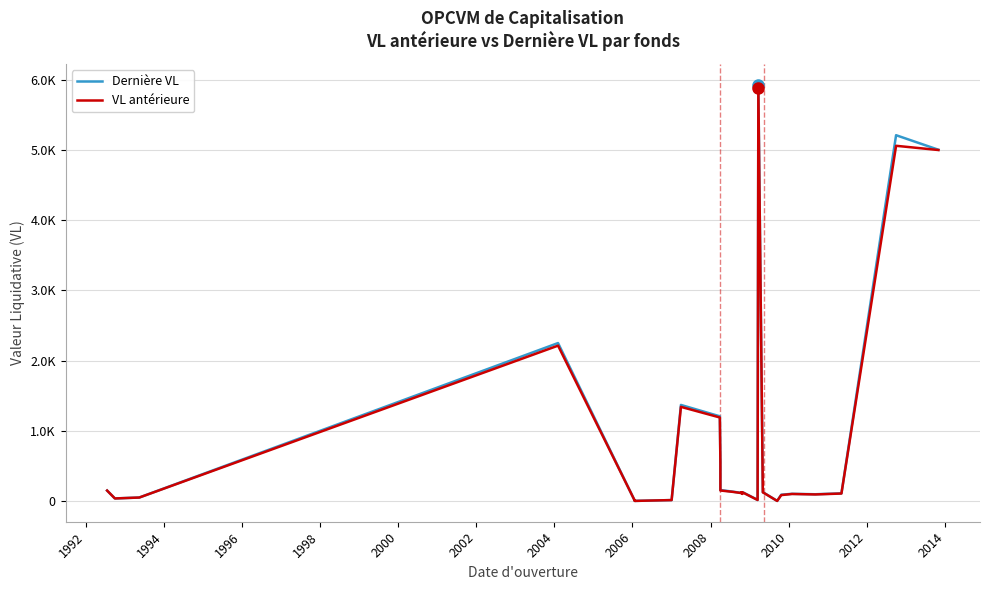

Reading left to right, what are all the values shown in this chart?

Dernière VL: 148.7	36.5	49.6	2250.2	1.9	2.2	1.3	13.1	1368.3	1206.6	555.6	156.1	133.0	115.6	124.3	117.2	103.2	125.4	15.6	5929.1	127.5	112.9	1.1	89.8	102.2	96.2	108.8	5211.1	5004.0
VL antérieure: 148.7	36.3	49.3	2213.2	1.9	2.1	1.3	13.1	1341.1	1189.7	534.0	149.7	129.9	113.1	120.9	116.2	100.8	122.6	14.8	5879.1	122.4	110.9	1.1	84.1	100.1	93.4	106.4	5060.2	5000.0